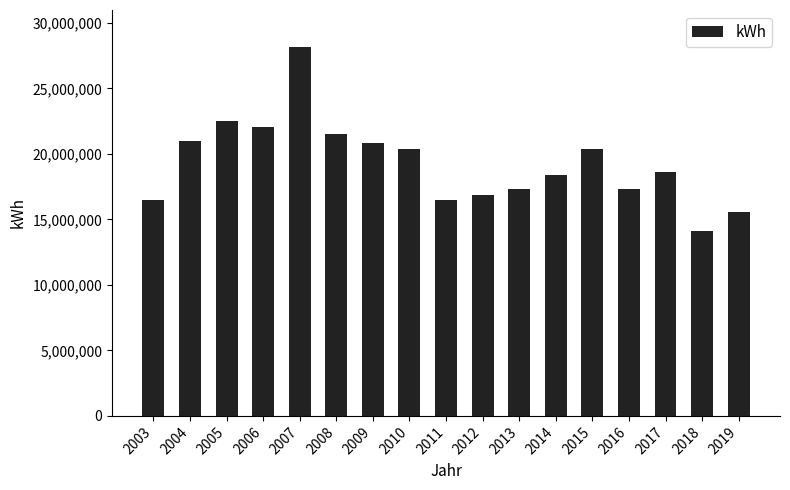

Is it true that the value at 2009 is 20857558?

True